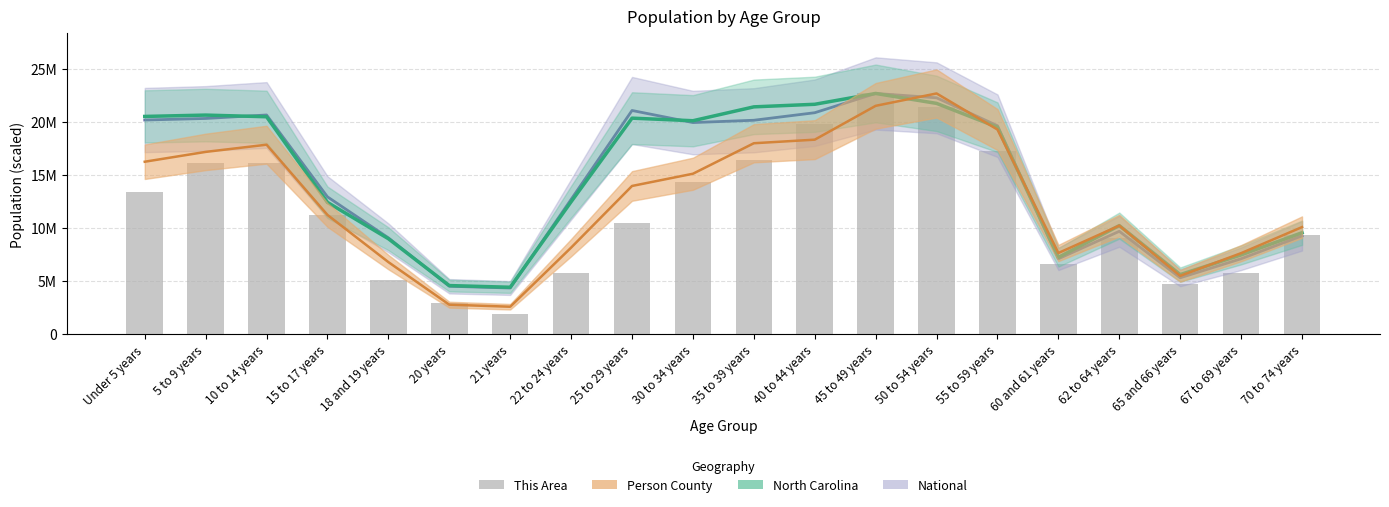

Between 65 and 66 years and 18 and 19 years, which is larger?

18 and 19 years